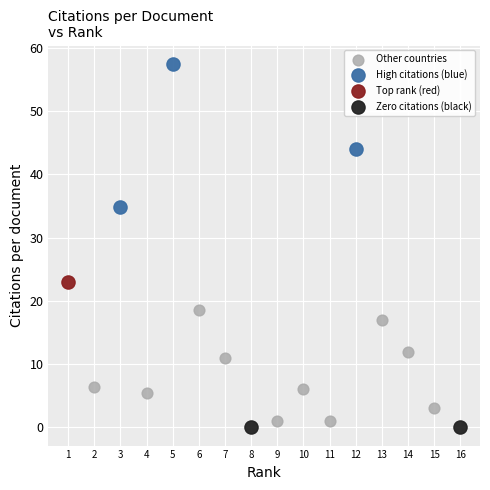

What are all the series names shown in the legend?

Other countries, High citations (blue), Top rank (red), Zero citations (black)